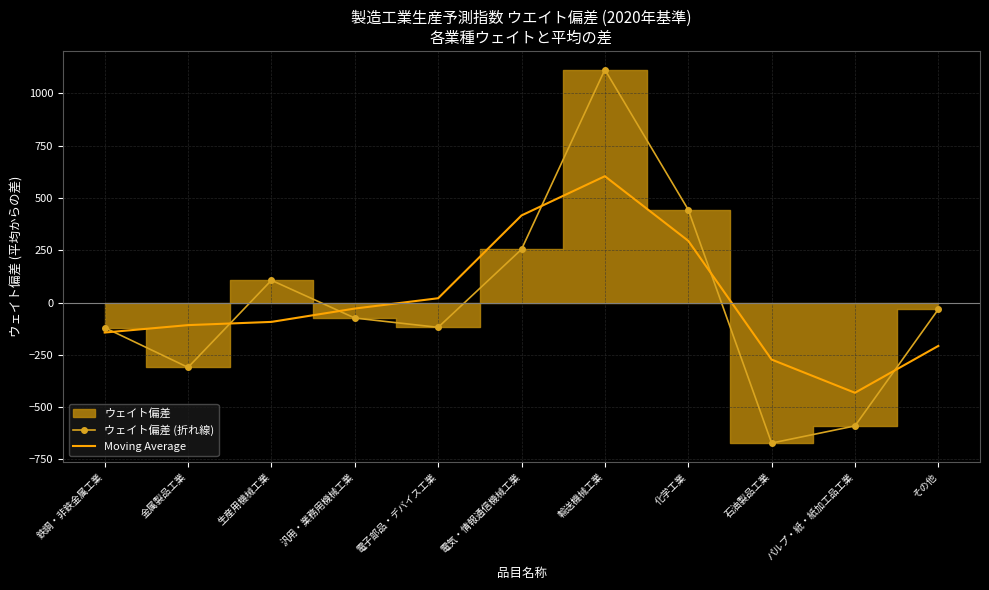

Is the value of Moving Average at 鉄鋼・非鉄金属工業 greater than the value of ウェイト偏差 (折れ線) at 石油製品工業?

Yes